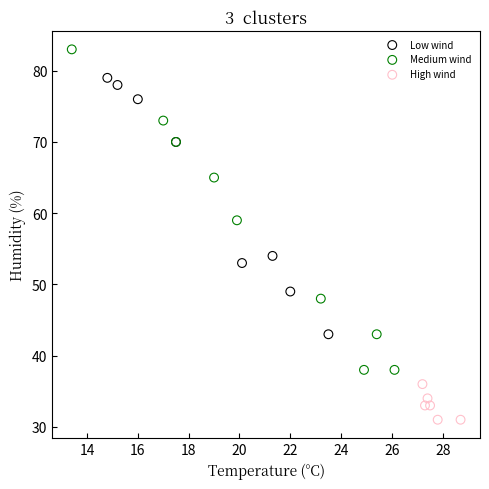

Which series reaches the maximum Y coordinate?

Medium wind